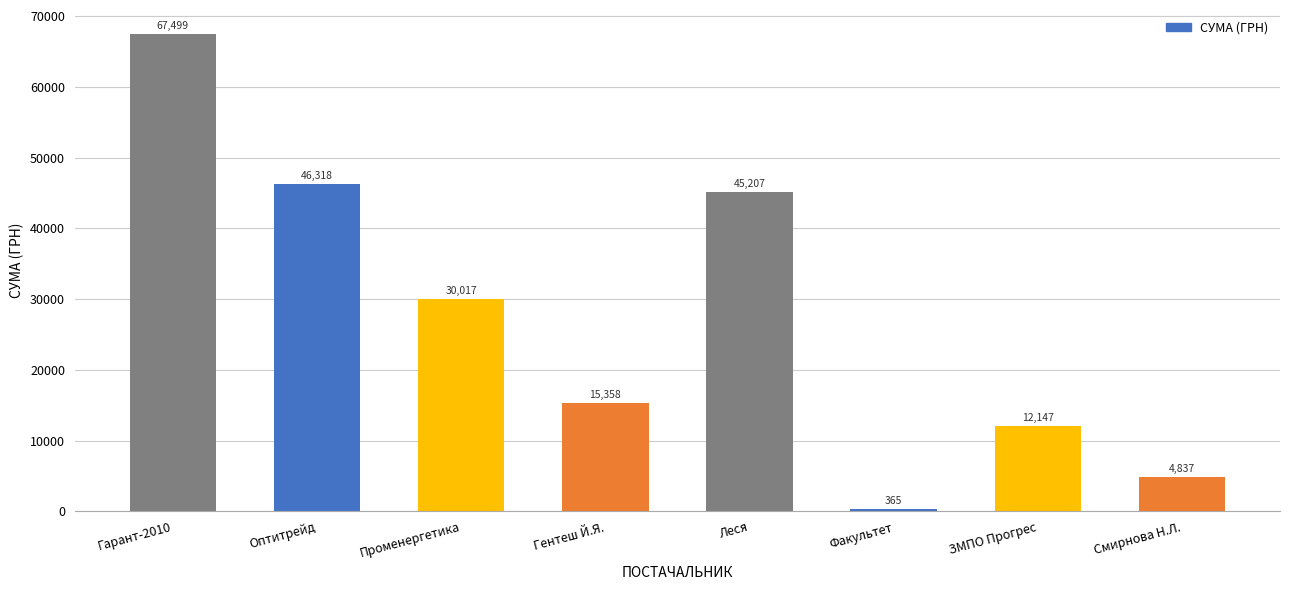

What is the sum of the values at ЗМПО Прогрес and Смирнова Н.Л.?

16984.3